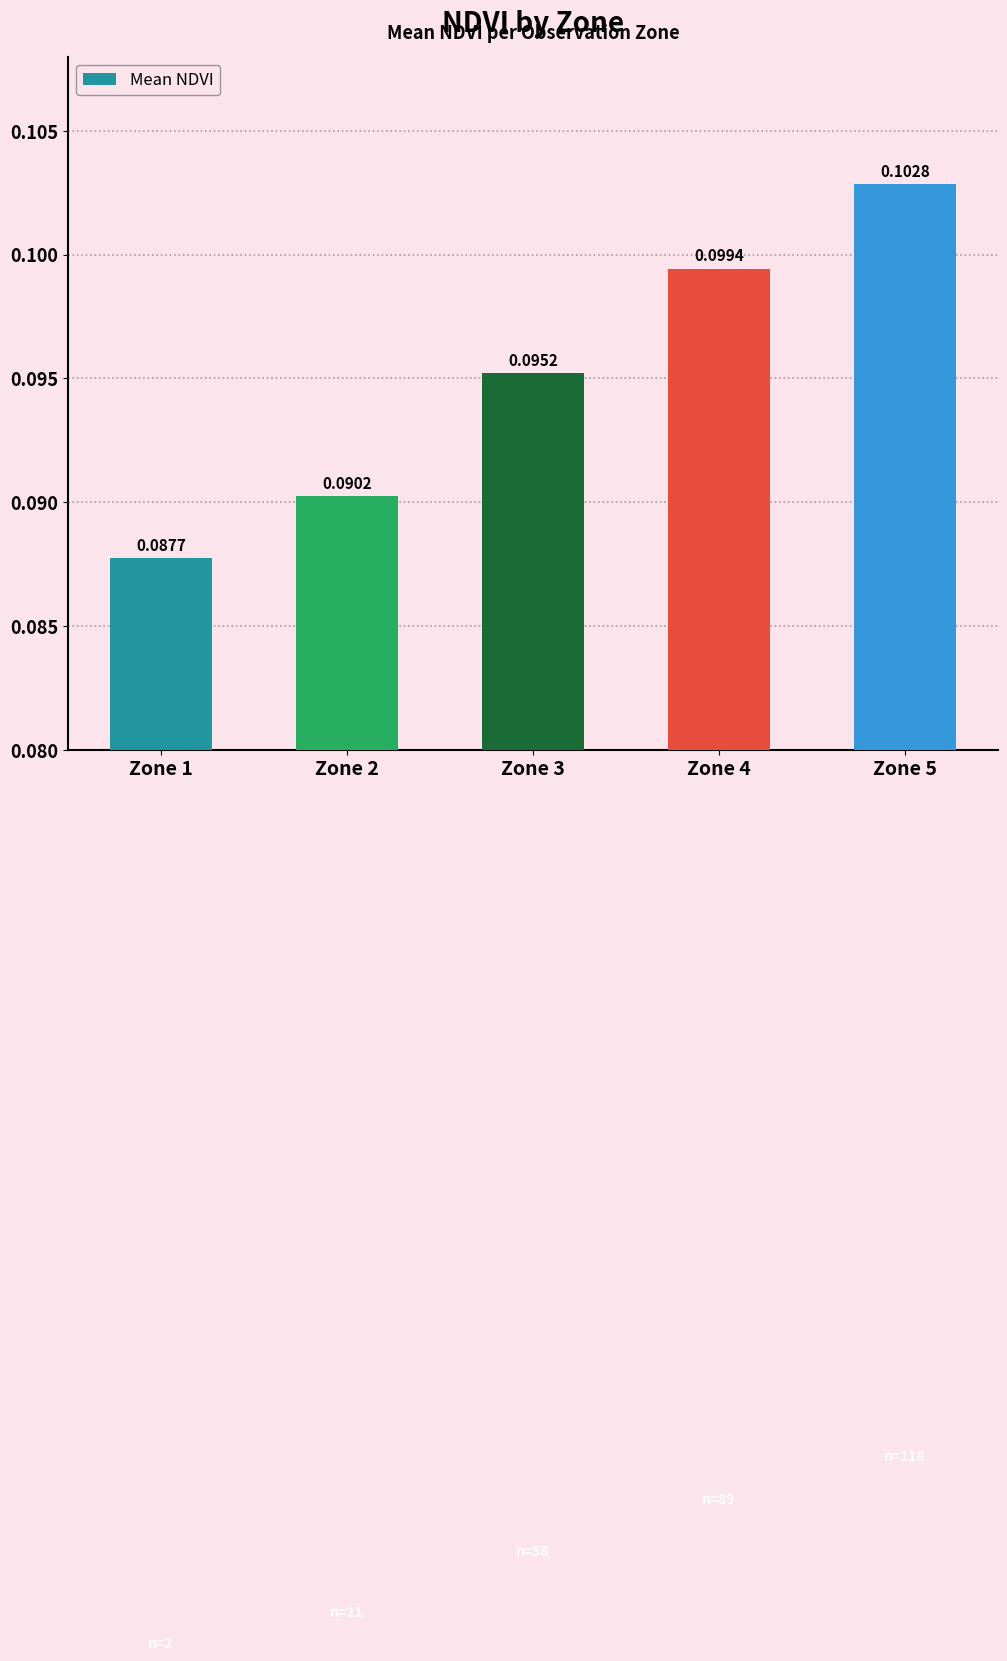

Which category has the highest value across all series?

Zone 5